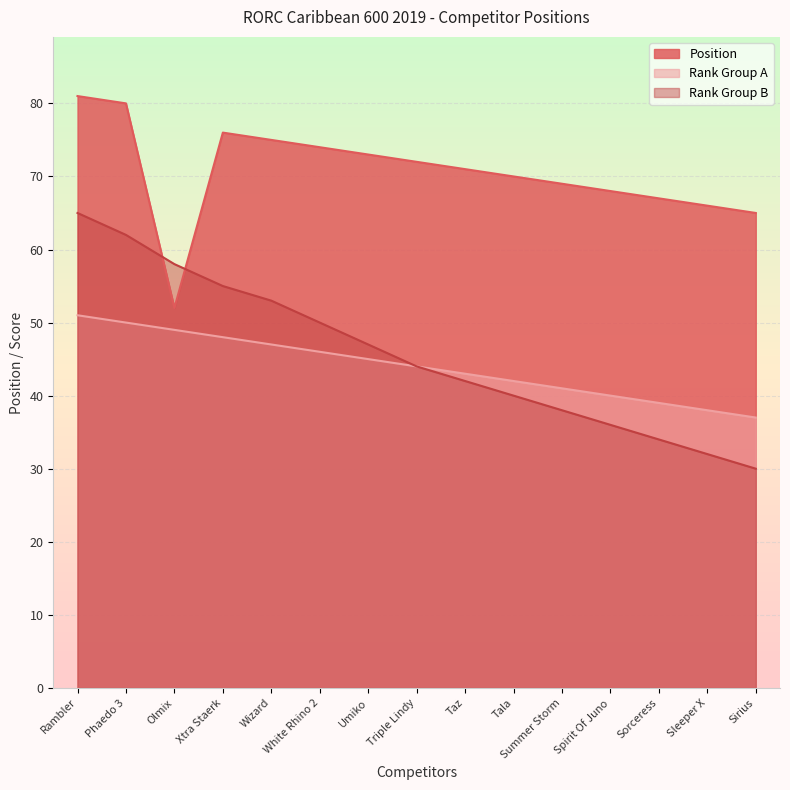

The value of Rank Group B at Taz is 42. True or false?

True